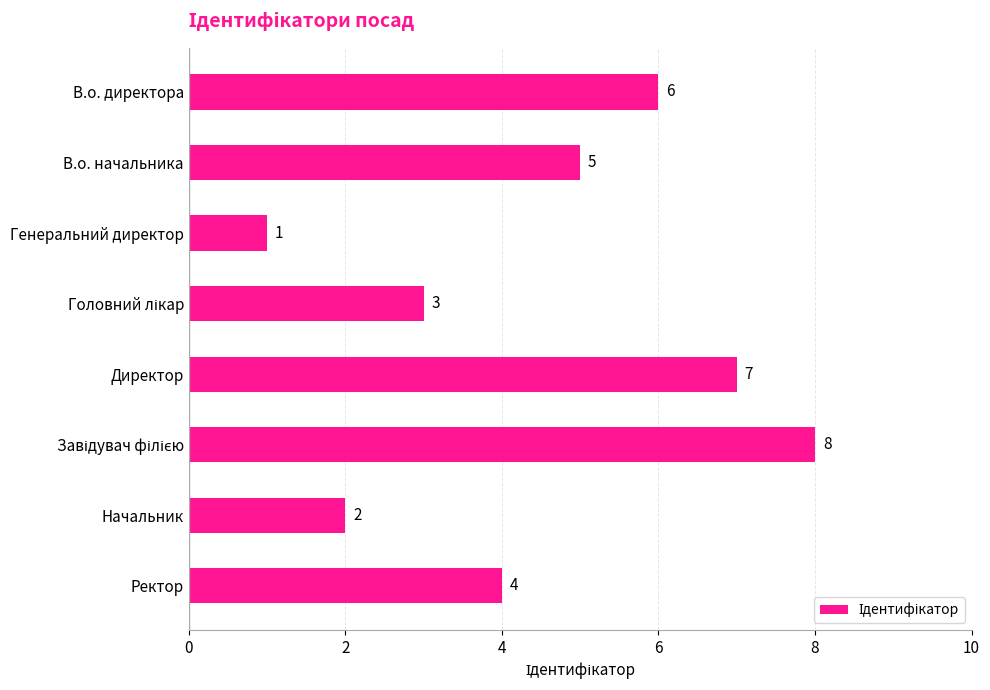

Where is the data nearest to the value 4?

Ректор